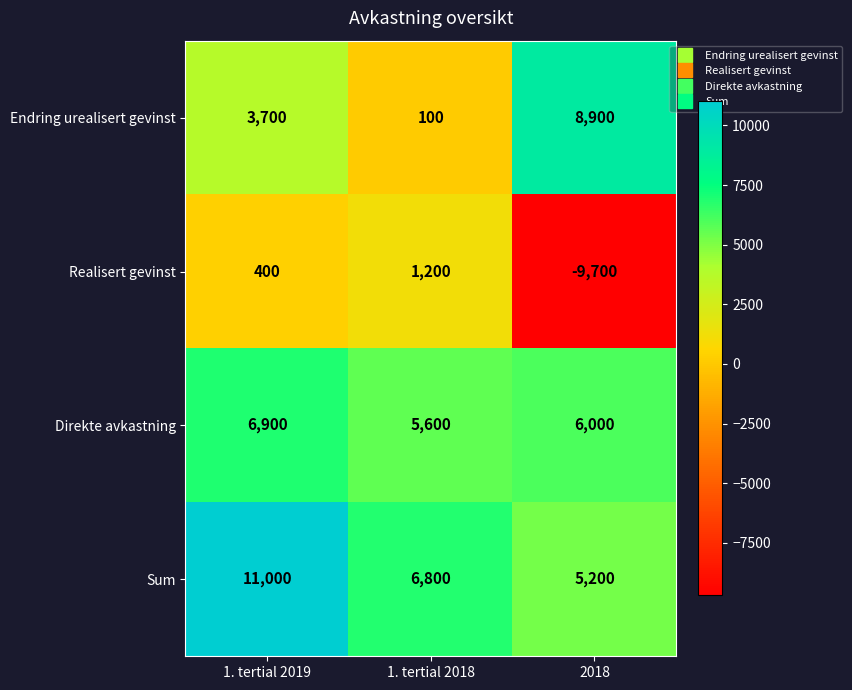

What is the difference between the Sum values at 1. tertial 2018 and 1. tertial 2019?

4200